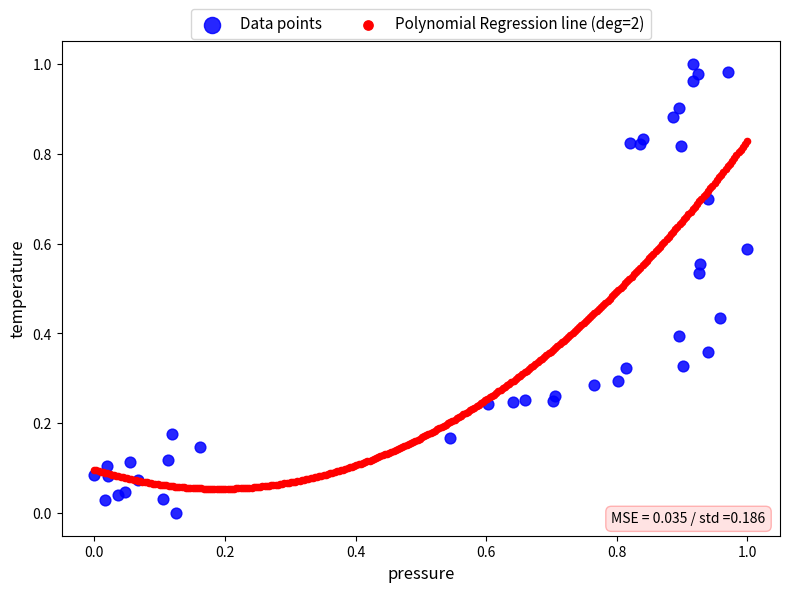

Which series has the largest Y range (max minus min)?

Data points